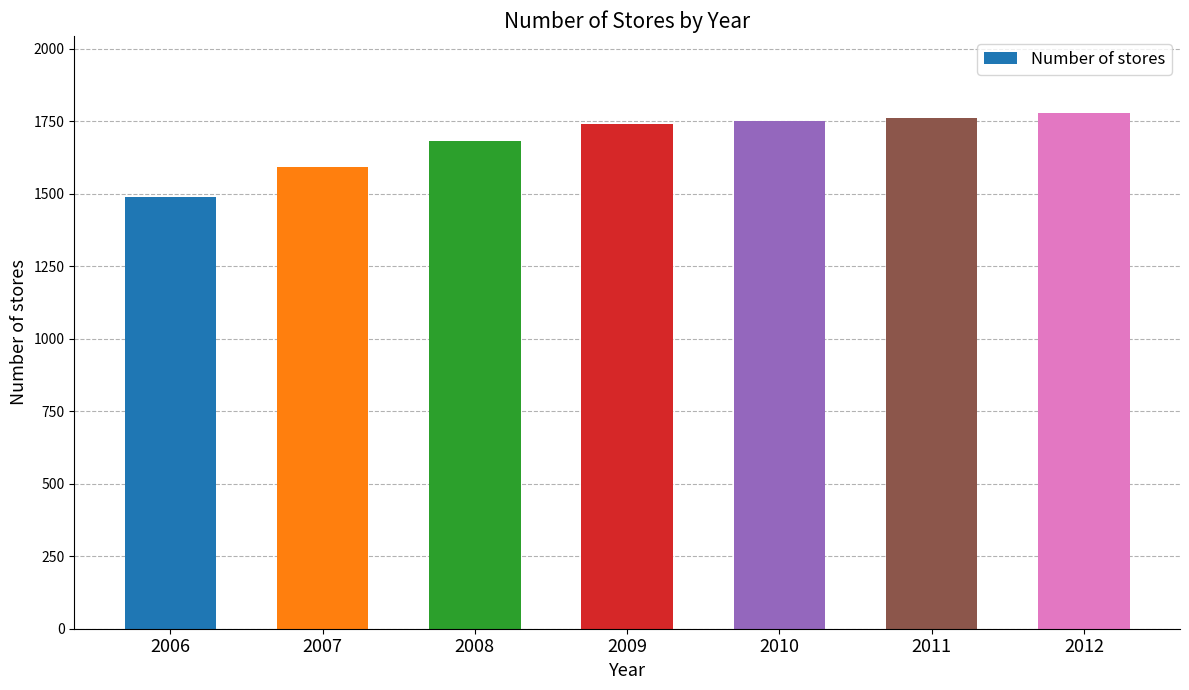

What is the difference between the maximum and minimum values?

290